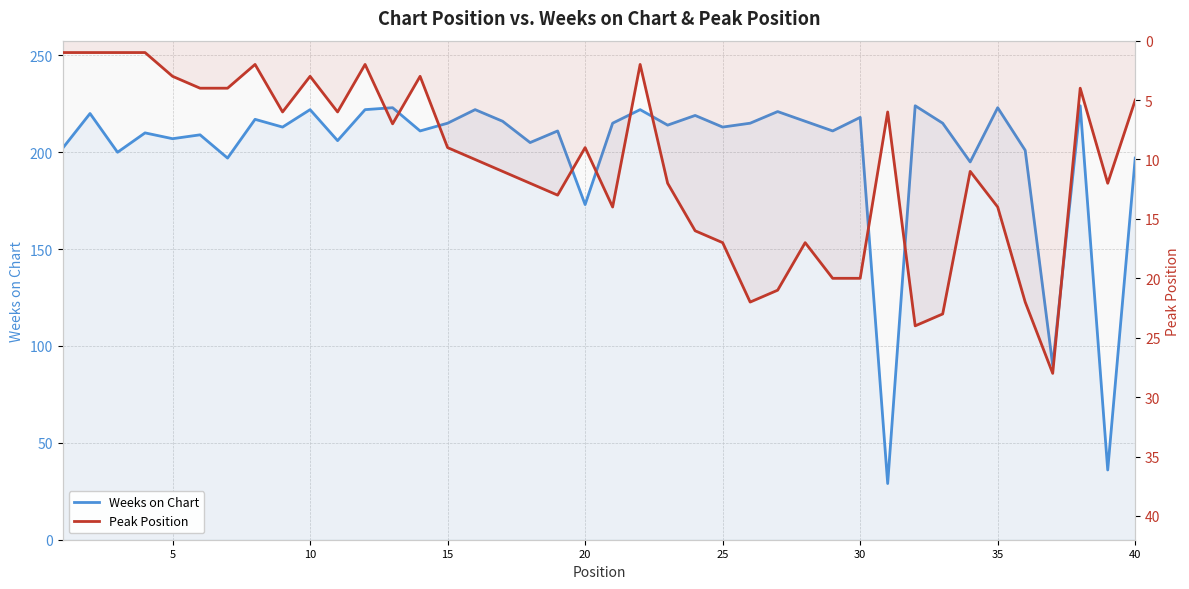

How many data points does each series have?

40